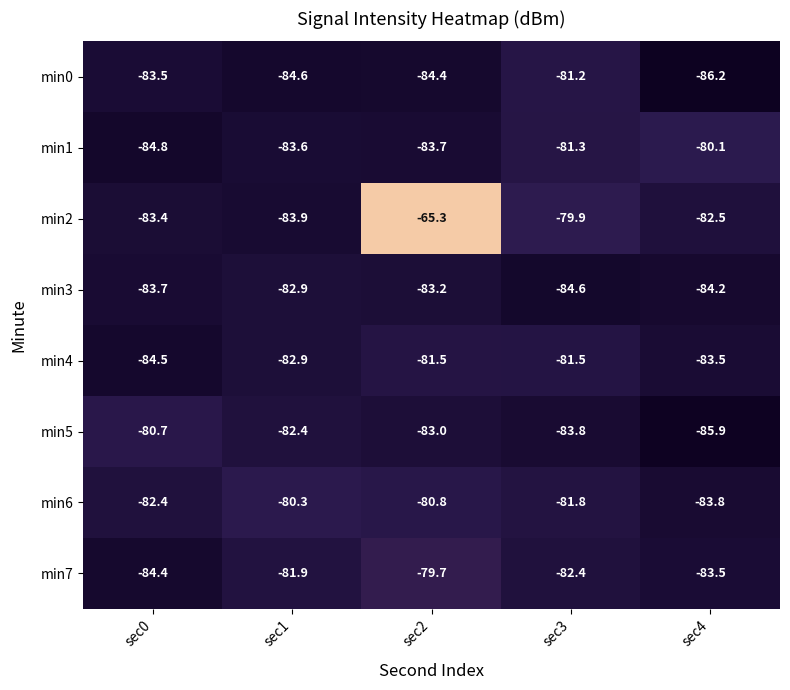

Which category has the lowest value across all series?

sec4